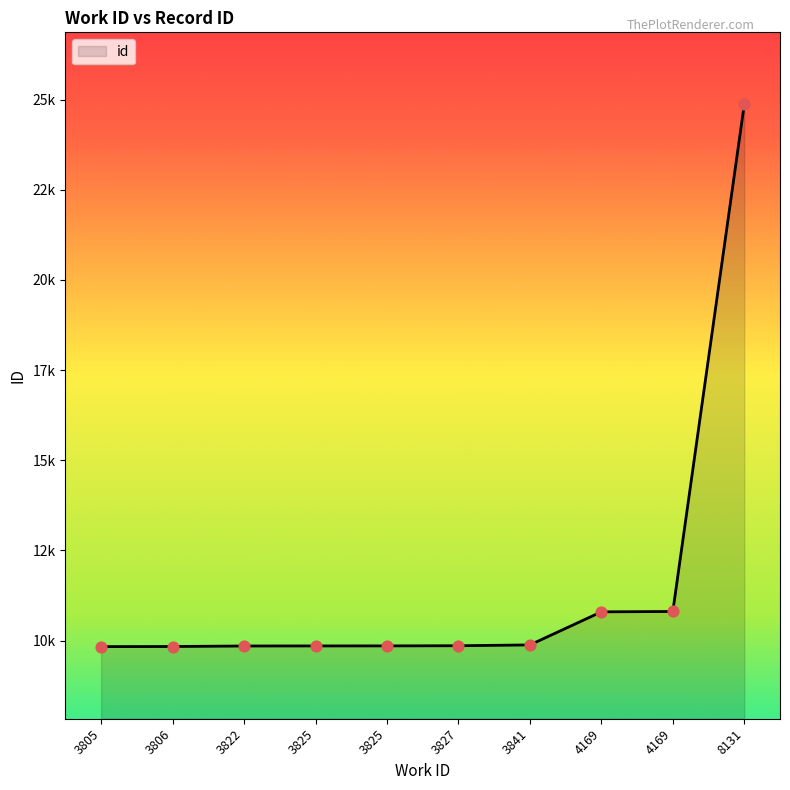

Which has a higher value, 8131 or 3822?

8131